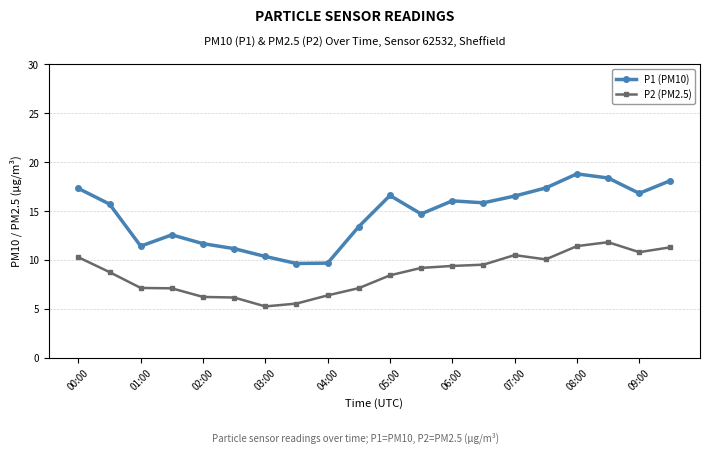

True or false: P1 (PM10) and P2 (PM2.5) intersect in this chart.

False